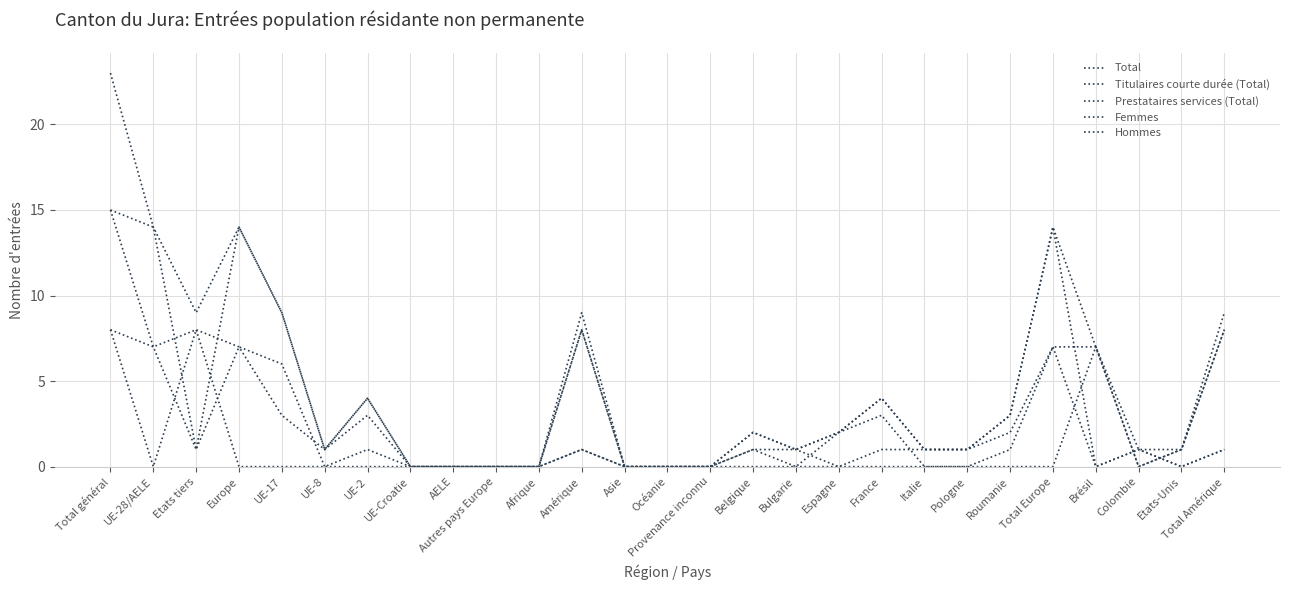

Does the chart display data point markers on the line(s)?

No